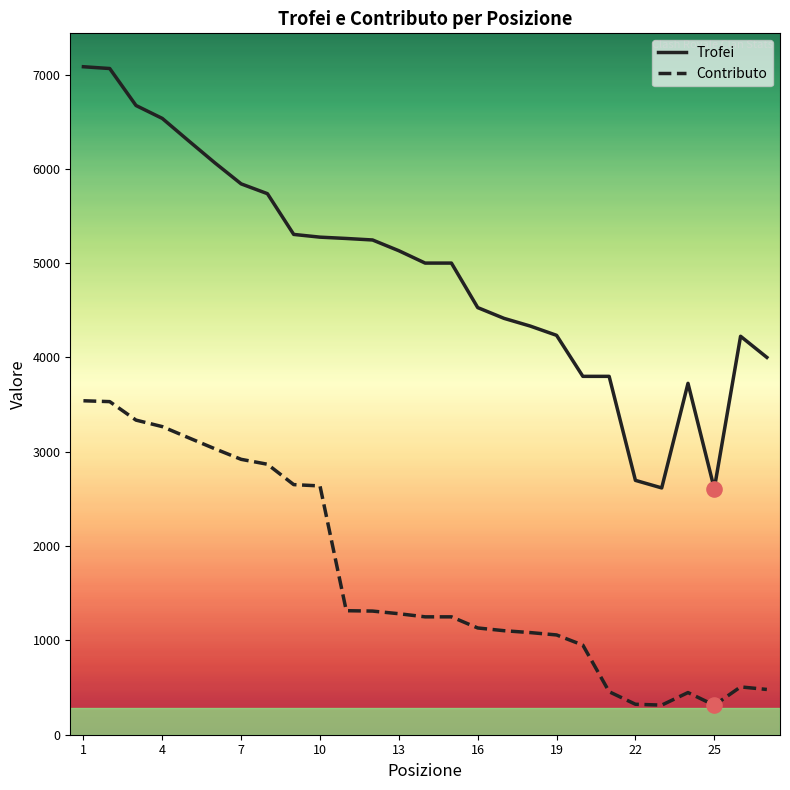

Which series has the largest total across all categories?

Trofei